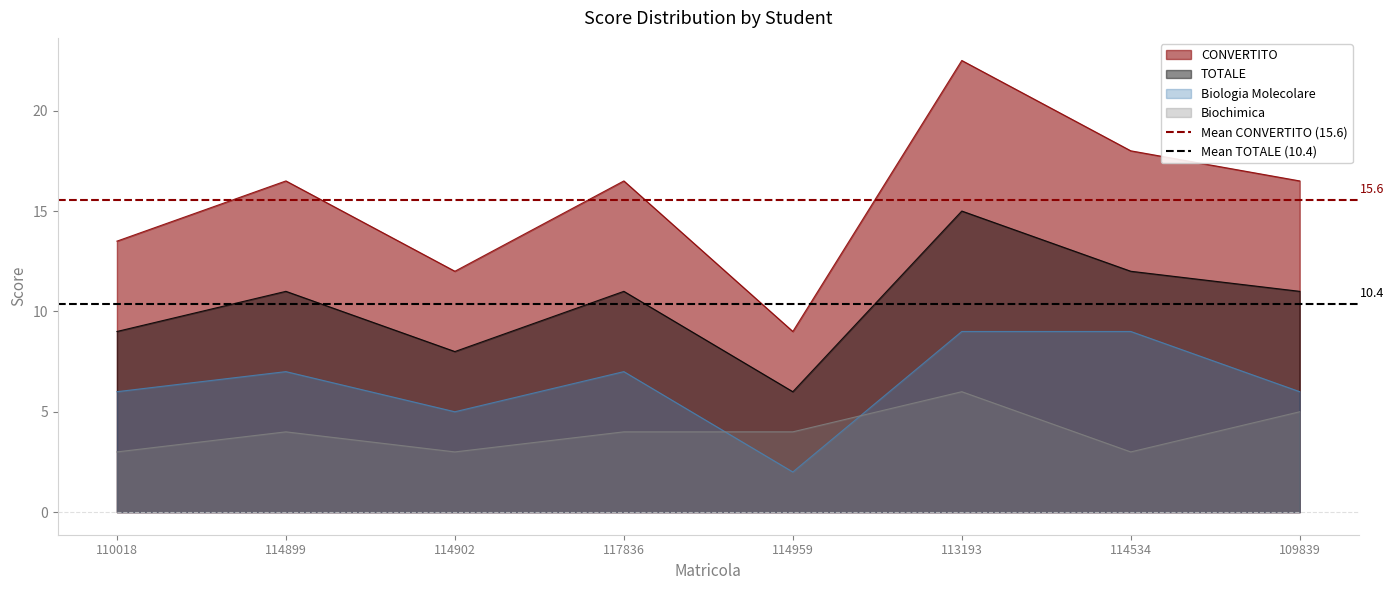

The TOTALE series shows 7.9 at 114534. True or false?

False